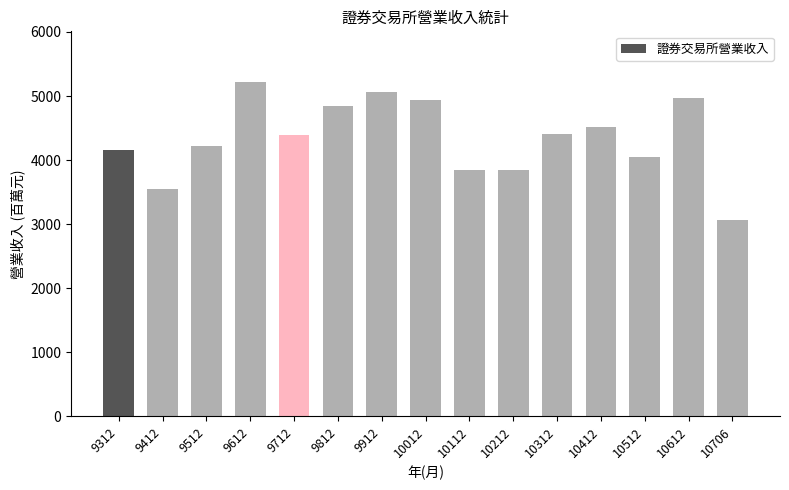

How many series are shown in this chart?

1